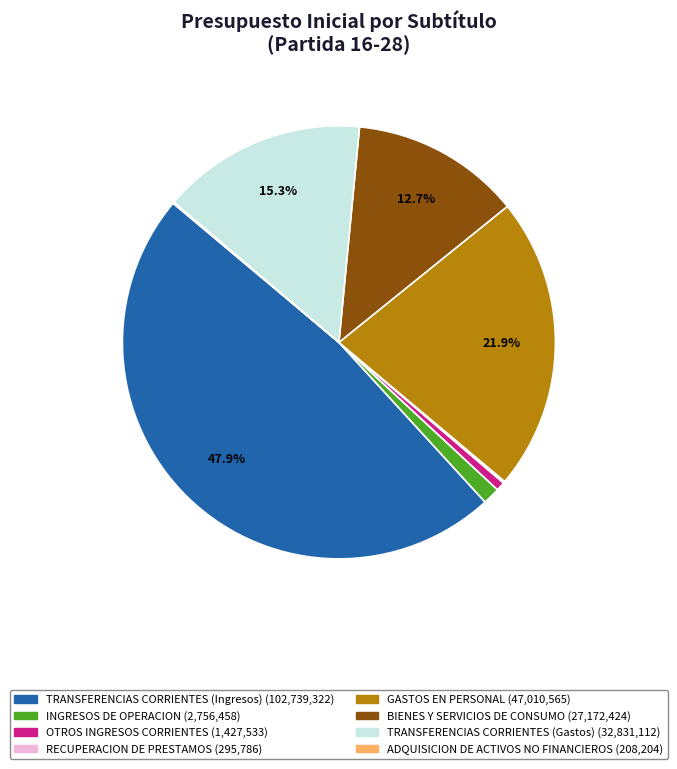

Approximately how many times larger is the value at BIENES Y SERVICIOS DE CONSUMO compared to GASTOS EN PERSONAL?

0.6